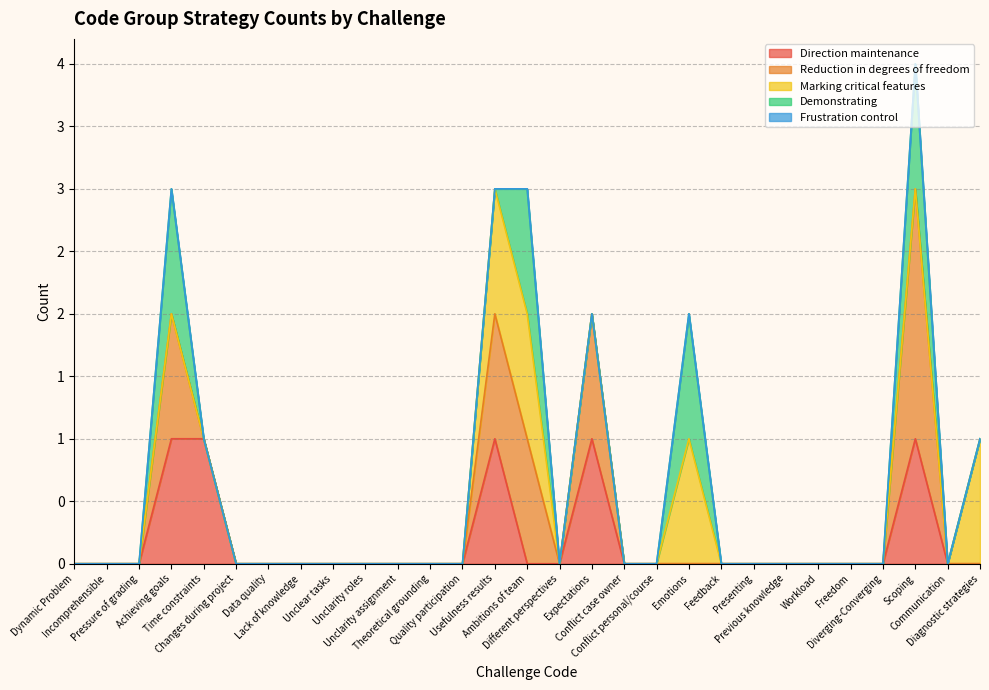

Reading left to right, list all the values displayed in this chart.

Direction maintenance: Dynamic Problem=0	Incomprehensible=0	Pressure of grading=0	Achieving goals=1	Time constraints=1	Changes during project=0	Data quality=0	Lack of knowledge=0	Unclear tasks=0	Unclarity roles=0	Unclarity assignment=0	Theoretical grounding=0	Quality participation=0	Usefulness results=1	Ambitions of team=0	Different perspectives=0	Expectations=1	Conflict case owner=0	Conflict personal/course=0	Emotions=0	Feedback=0	Presenting=0	Previous knowledge=0	Workload=0	Freedom=0	Diverging-Converging=0	Scoping=1	Communication=0	Diagnostic strategies=0
Reduction in degrees of freedom: Dynamic Problem=0	Incomprehensible=0	Pressure of grading=0	Achieving goals=1	Time constraints=0	Changes during project=0	Data quality=0	Lack of knowledge=0	Unclear tasks=0	Unclarity roles=0	Unclarity assignment=0	Theoretical grounding=0	Quality participation=0	Usefulness results=1	Ambitions of team=1	Different perspectives=0	Expectations=1	Conflict case owner=0	Conflict personal/course=0	Emotions=0	Feedback=0	Presenting=0	Previous knowledge=0	Workload=0	Freedom=0	Diverging-Converging=0	Scoping=2	Communication=0	Diagnostic strategies=0
Marking critical features: Dynamic Problem=0	Incomprehensible=0	Pressure of grading=0	Achieving goals=0	Time constraints=0	Changes during project=0	Data quality=0	Lack of knowledge=0	Unclear tasks=0	Unclarity roles=0	Unclarity assignment=0	Theoretical grounding=0	Quality participation=0	Usefulness results=1	Ambitions of team=1	Different perspectives=0	Expectations=0	Conflict case owner=0	Conflict personal/course=0	Emotions=1	Feedback=0	Presenting=0	Previous knowledge=0	Workload=0	Freedom=0	Diverging-Converging=0	Scoping=0	Communication=0	Diagnostic strategies=1
Demonstrating: Dynamic Problem=0	Incomprehensible=0	Pressure of grading=0	Achieving goals=1	Time constraints=0	Changes during project=0	Data quality=0	Lack of knowledge=0	Unclear tasks=0	Unclarity roles=0	Unclarity assignment=0	Theoretical grounding=0	Quality participation=0	Usefulness results=0	Ambitions of team=1	Different perspectives=0	Expectations=0	Conflict case owner=0	Conflict personal/course=0	Emotions=1	Feedback=0	Presenting=0	Previous knowledge=0	Workload=0	Freedom=0	Diverging-Converging=0	Scoping=1	Communication=0	Diagnostic strategies=0
Frustration control: Dynamic Problem=0	Incomprehensible=0	Pressure of grading=0	Achieving goals=0	Time constraints=0	Changes during project=0	Data quality=0	Lack of knowledge=0	Unclear tasks=0	Unclarity roles=0	Unclarity assignment=0	Theoretical grounding=0	Quality participation=0	Usefulness results=0	Ambitions of team=0	Different perspectives=0	Expectations=0	Conflict case owner=0	Conflict personal/course=0	Emotions=0	Feedback=0	Presenting=0	Previous knowledge=0	Workload=0	Freedom=0	Diverging-Converging=0	Scoping=0	Communication=0	Diagnostic strategies=0